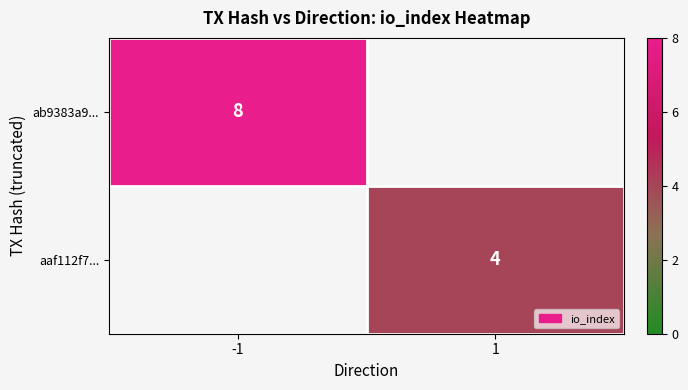

The aaf112f7... series shows 4 at 1. True or false?

True